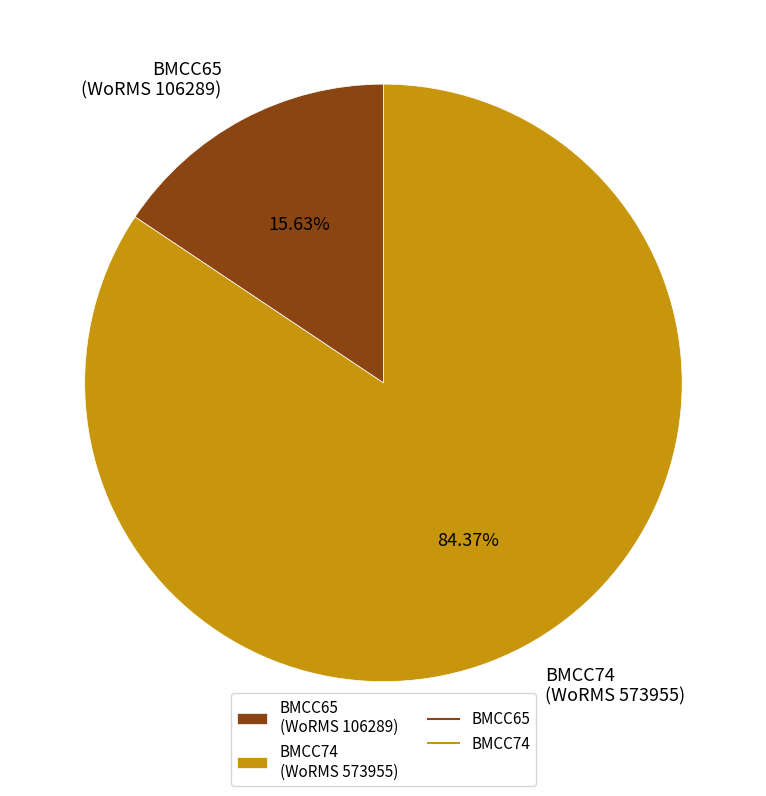

Which slice is the smallest?

BMCC65 (WoRMS 106289)